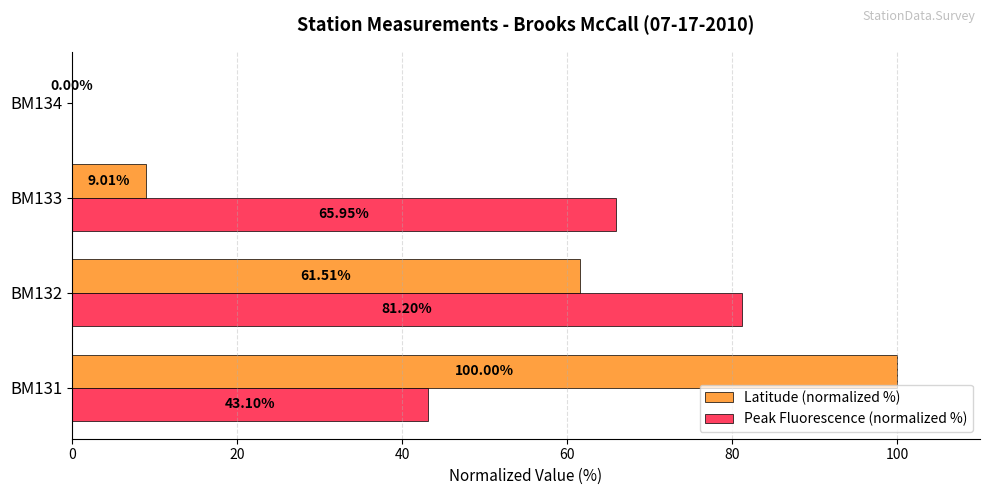

Between BM131 and BM133, which series saw the biggest shift?

Latitude (normalized %)